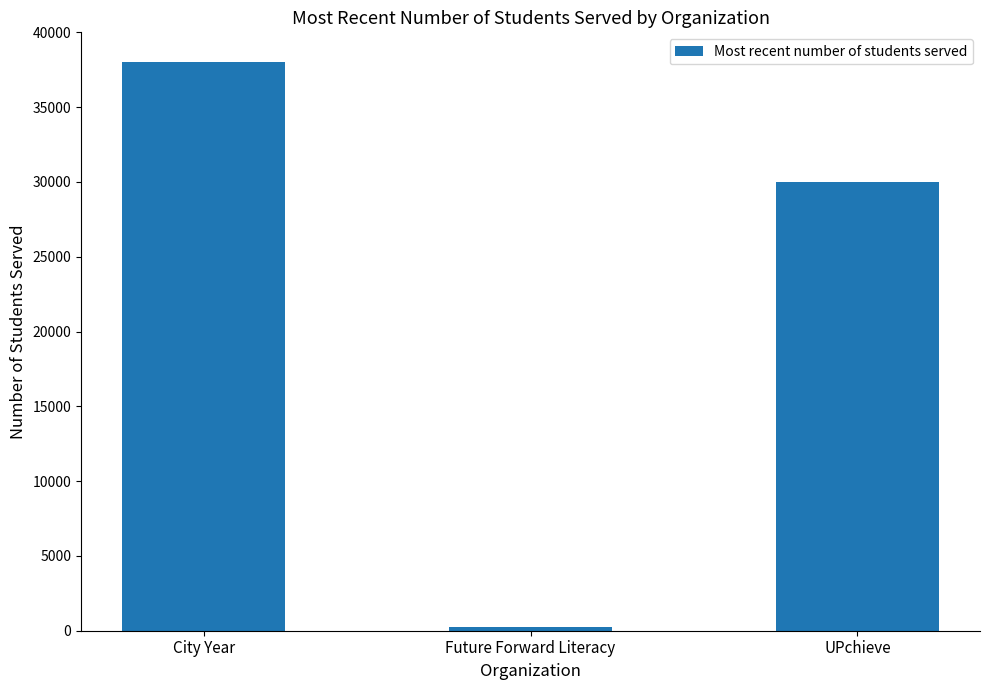

Approximately how many times larger is the value at UPchieve compared to City Year?

0.8